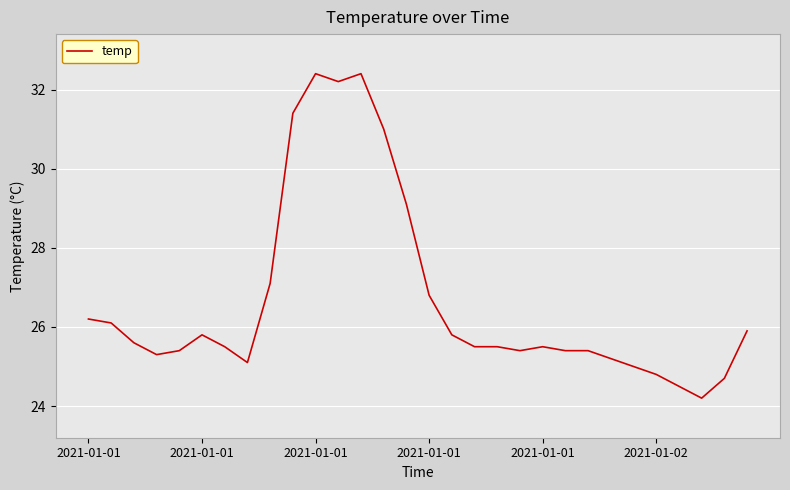

What is the difference between the maximum and second lowest values?

7.9